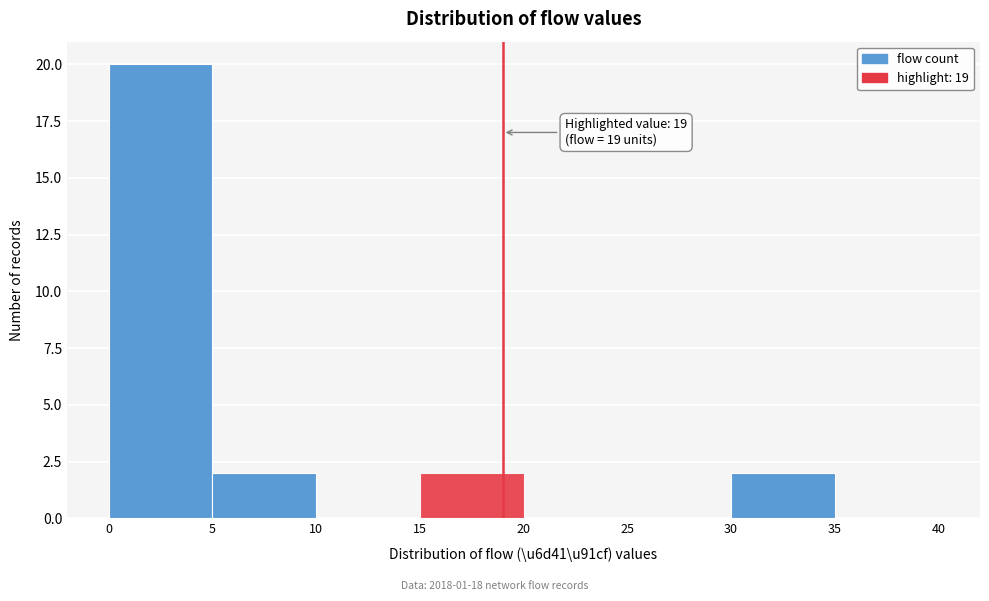

Which range on the x-axis has the tallest bar?

0 to 5